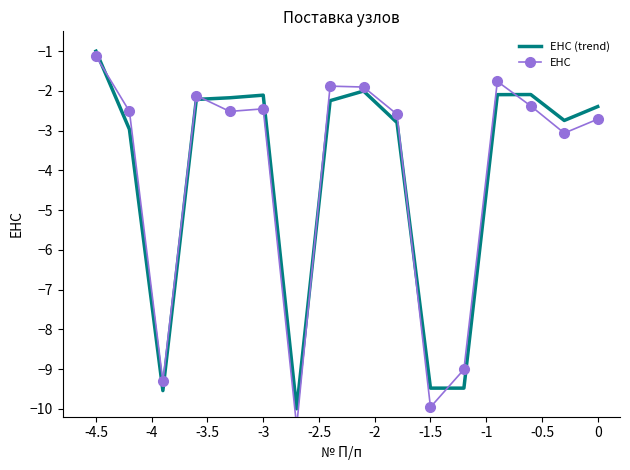

At which label does ЕНС reach its peak?

-4.5